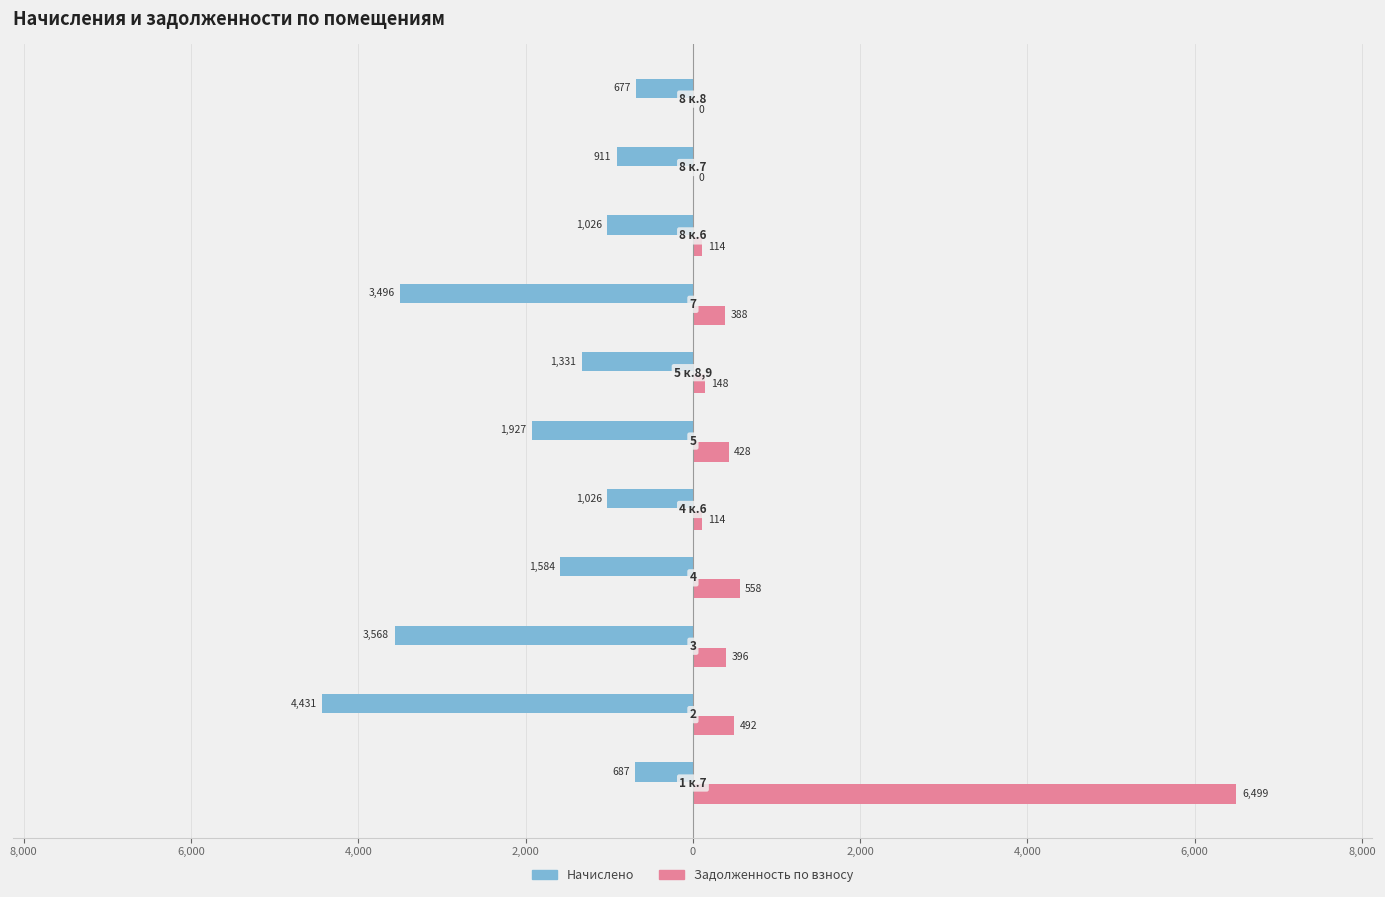

Count the number of data series in this chart.

2